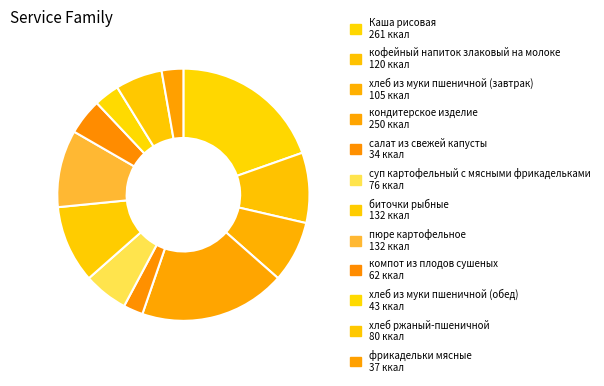

How many slices are in this pie chart?

12